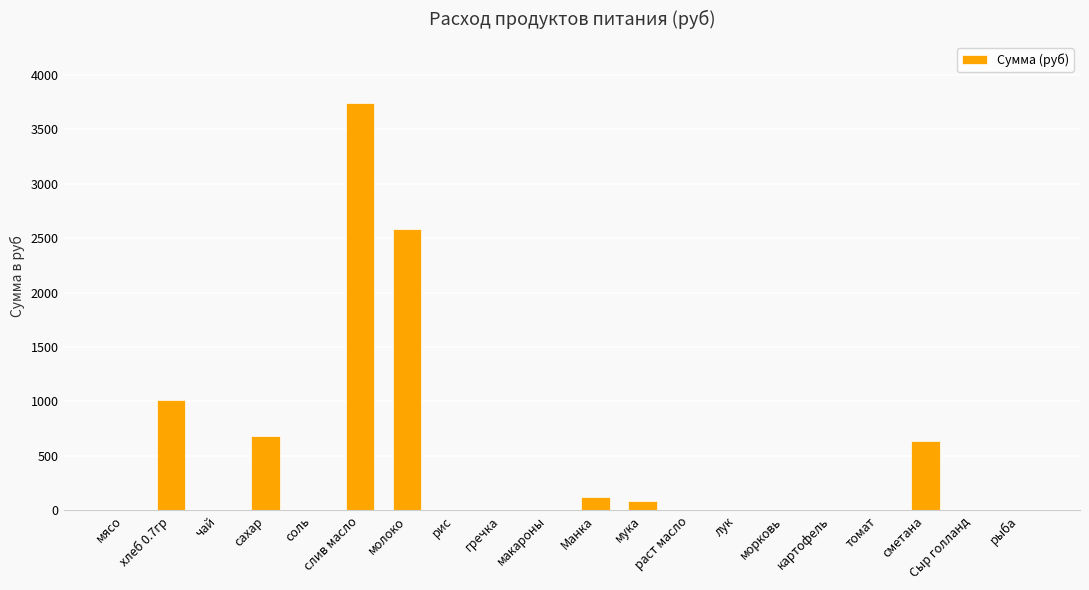

What is the sum of all values?

8875.8